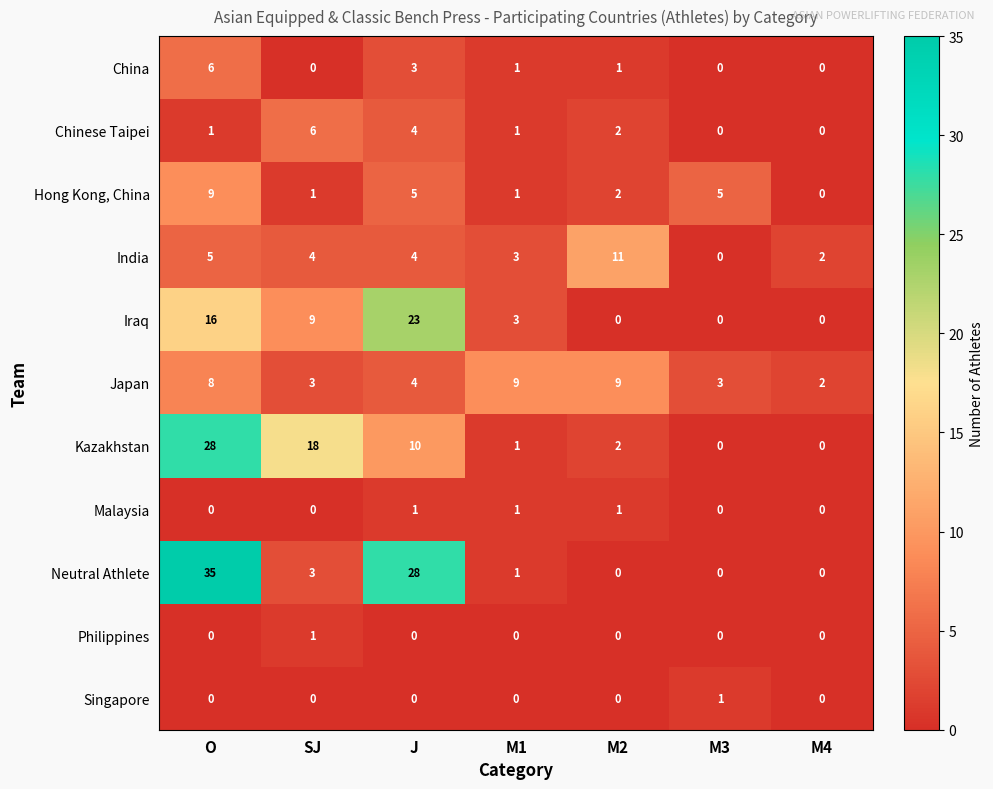

What is the highest value of the China series?

6